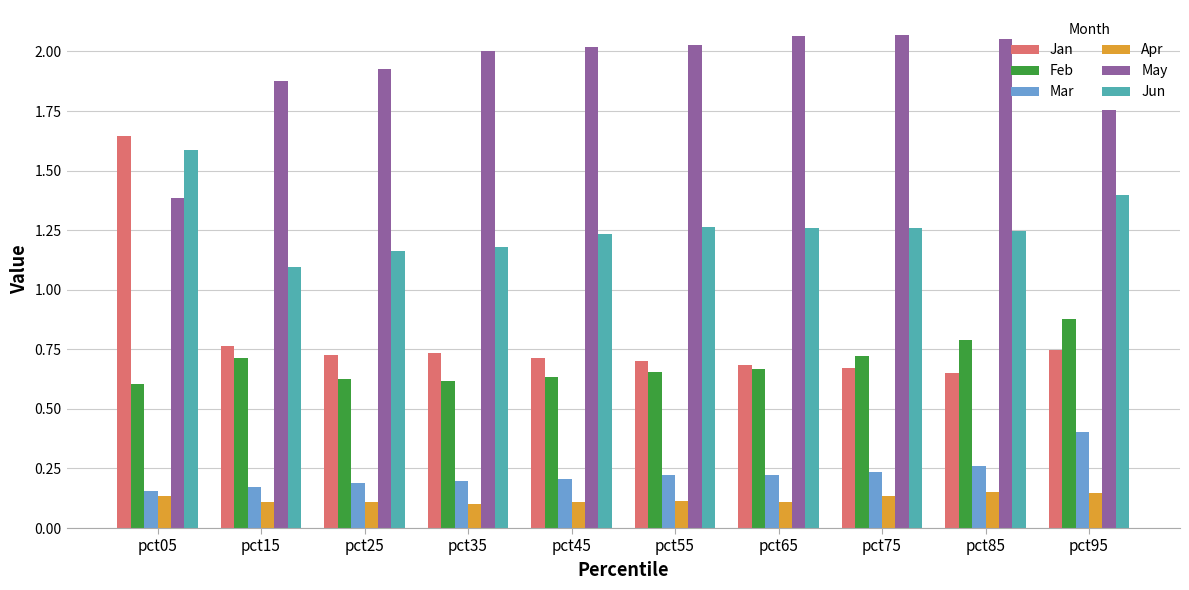

How many data points does each series have?

10